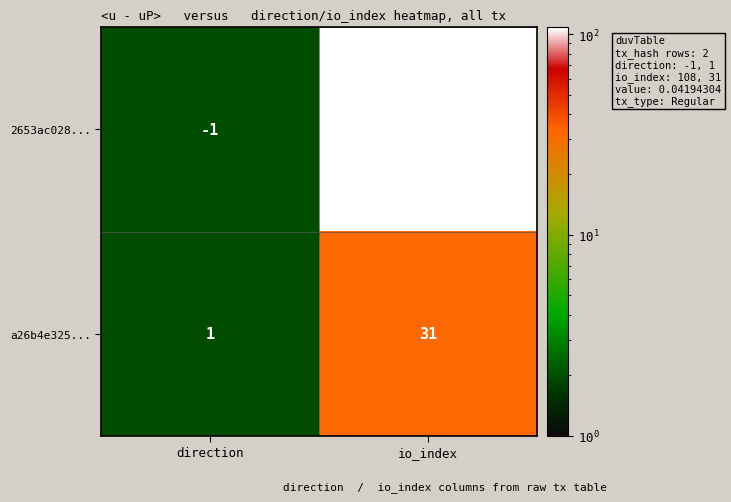

Which series has the widest spread of values?

2653ac028...